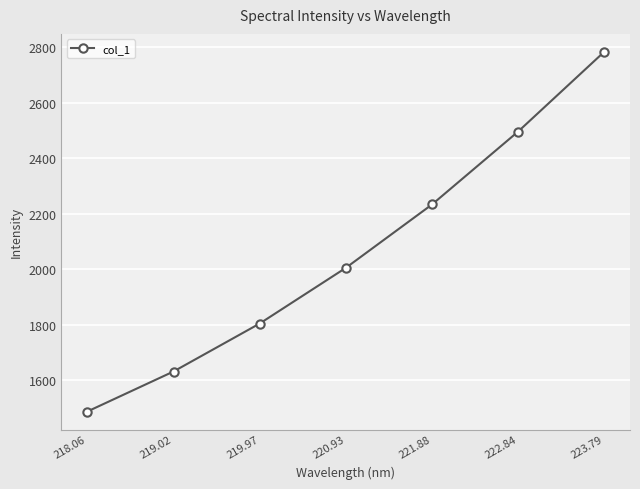

How many lines are shown in the chart?

1